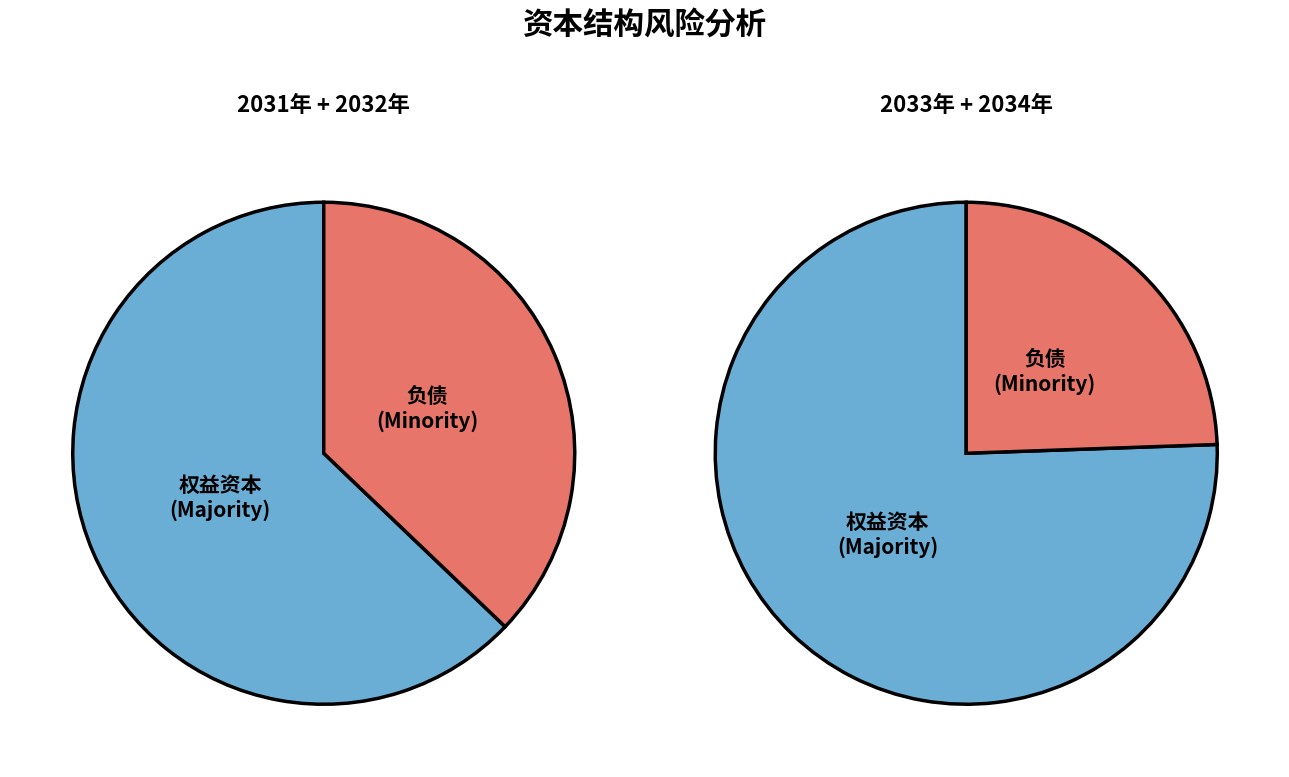

How many slices are in this pie chart?

4